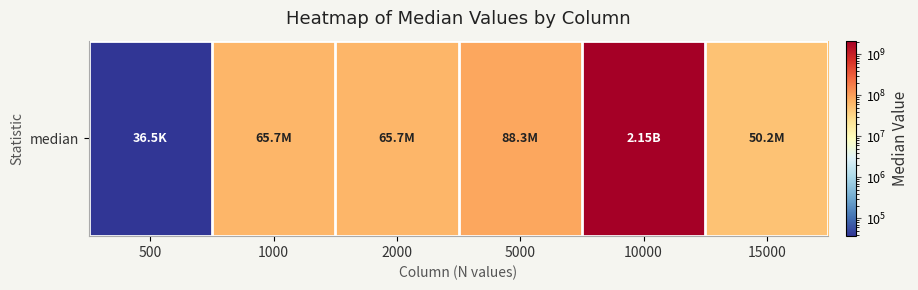

What is the sum of the values at 15000 and 5000?

138484940.8